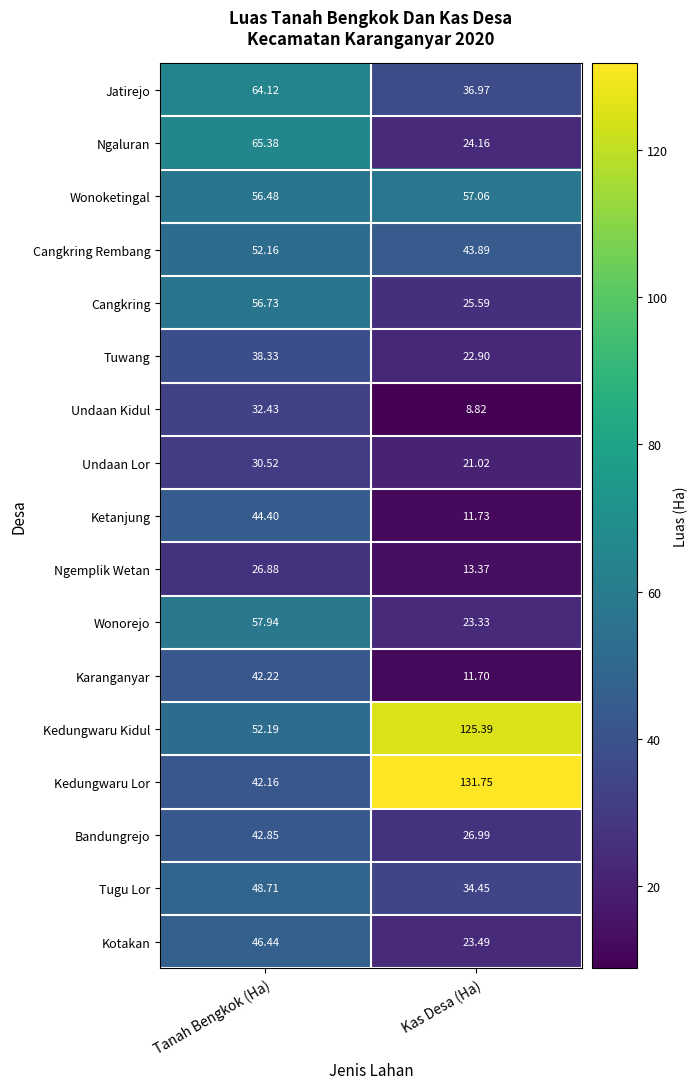

Between Tanah Bengkok (Ha) and Kas Desa (Ha), which series saw the biggest shift?

Kedungwaru Lor